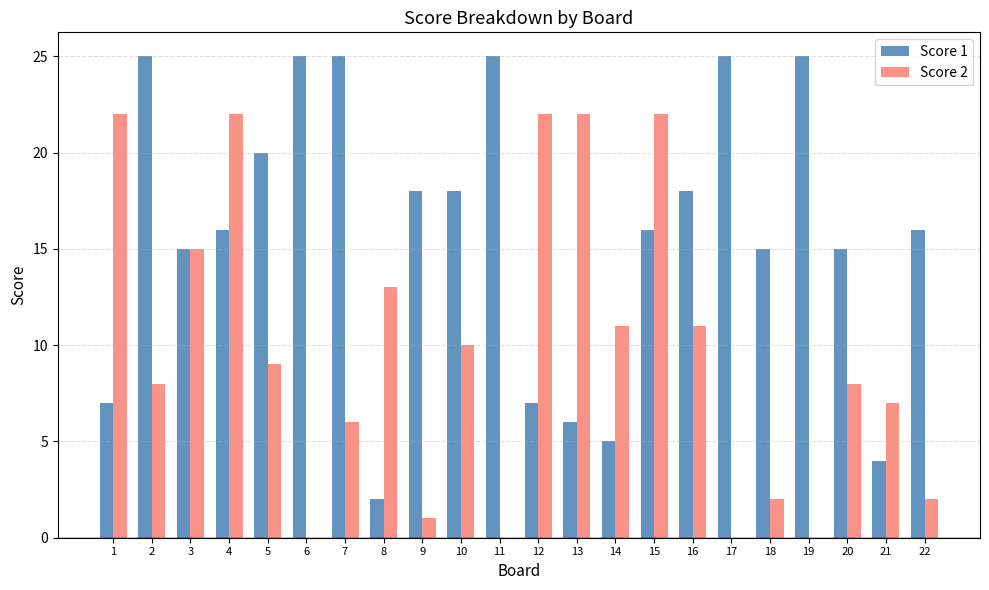

What is the sum of the Score 1 values at 14 and 10?

23